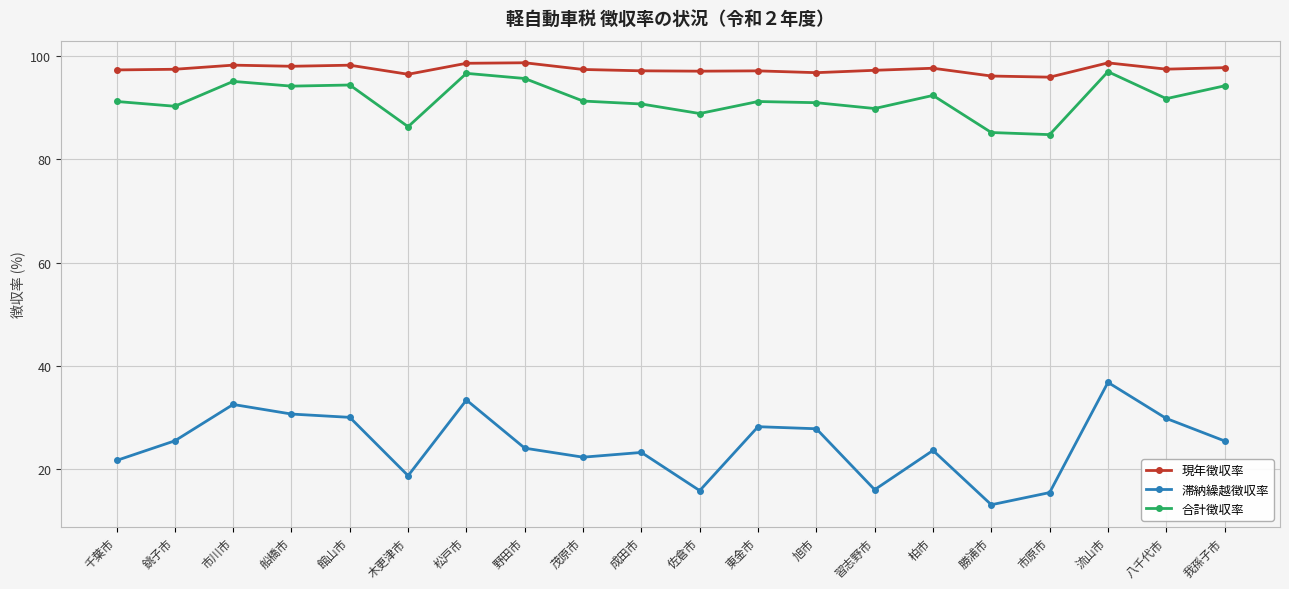

The value of 現年徴収率 at 我孫子市 is 48.0. True or false?

False